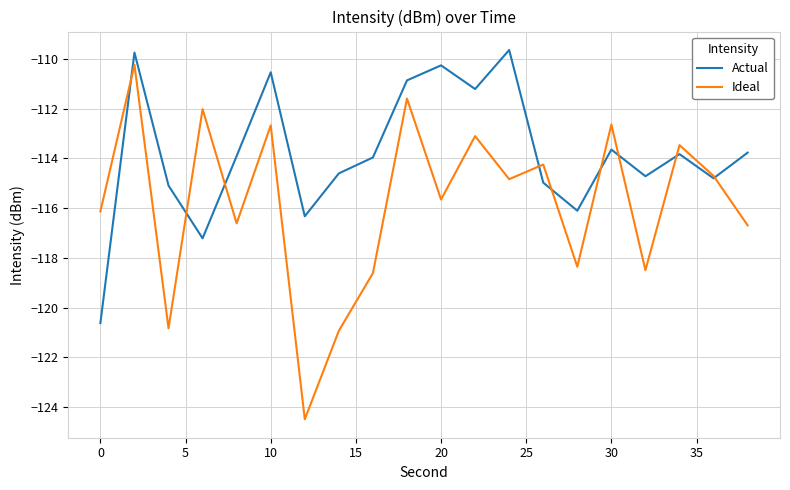

Which series has the largest total across all categories?

Actual